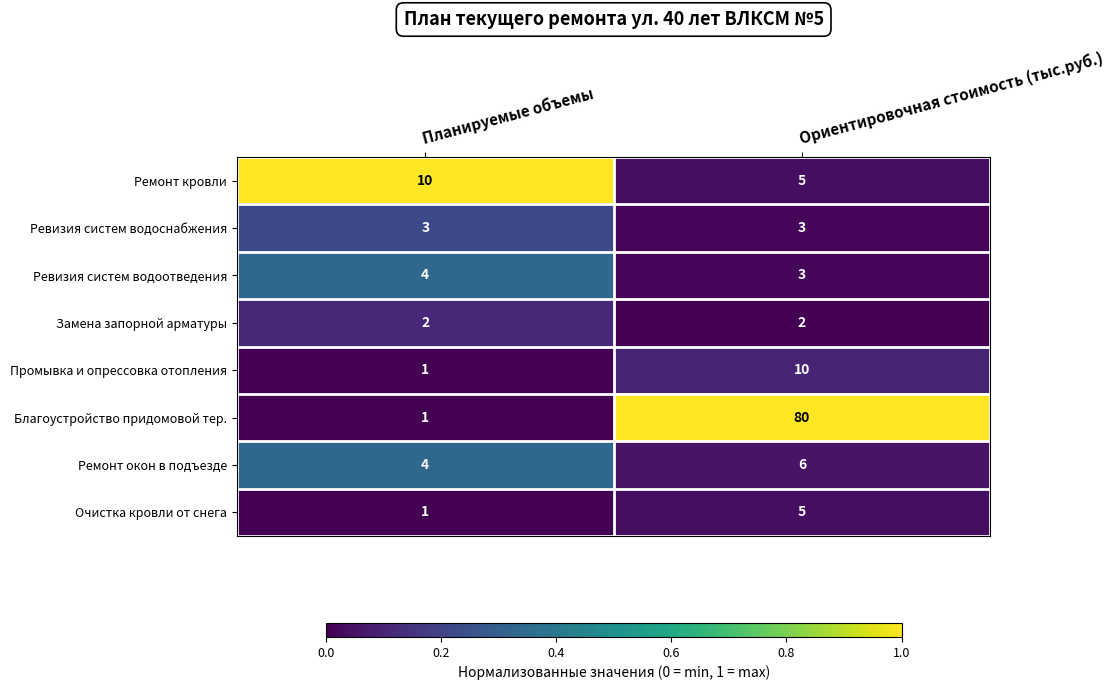

At which category does the chart reach its minimum across all series?

Планируемые объемы